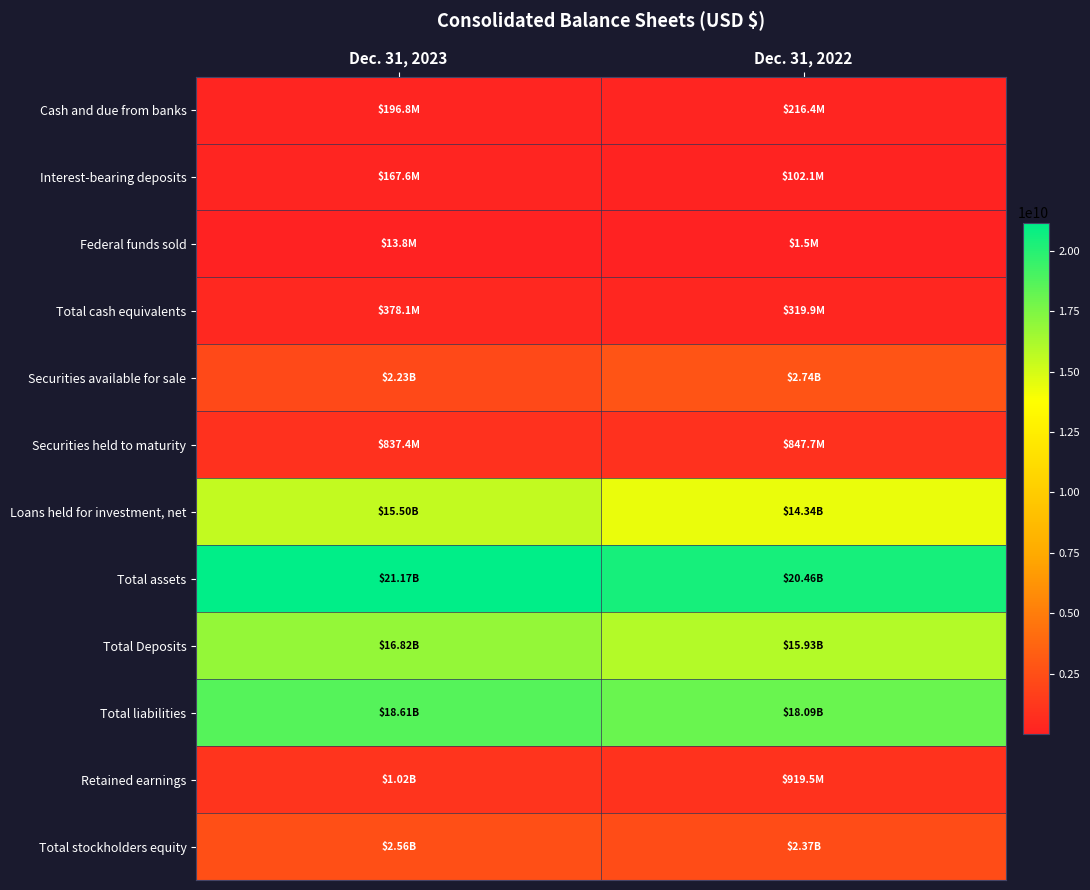

Reading right to left, list all the values displayed in this chart.

Cash and due from banks: Dec. 31, 2022=216384000	Dec. 31, 2023=196754000
Interest-bearing deposits: Dec. 31, 2022=102107000	Dec. 31, 2023=167601000
Federal funds sold: Dec. 31, 2022=1457000	Dec. 31, 2023=13776000
Total cash equivalents: Dec. 31, 2022=319948000	Dec. 31, 2023=378131000
Securities available for sale: Dec. 31, 2022=2741816000	Dec. 31, 2023=2231261000
Securities held to maturity: Dec. 31, 2022=847732000	Dec. 31, 2023=837378000
Loans held for investment, net: Dec. 31, 2022=14338374000	Dec. 31, 2023=15502861000
Total assets: Dec. 31, 2022=20461138000	Dec. 31, 2023=21166197000
Total Deposits: Dec. 31, 2022=15931677000	Dec. 31, 2023=16818129000
Total liabilities: Dec. 31, 2022=18088401000	Dec. 31, 2023=18609870000
Retained earnings: Dec. 31, 2022=919537000	Dec. 31, 2023=1018070000
Total stockholders equity: Dec. 31, 2022=2372737000	Dec. 31, 2023=2556327000